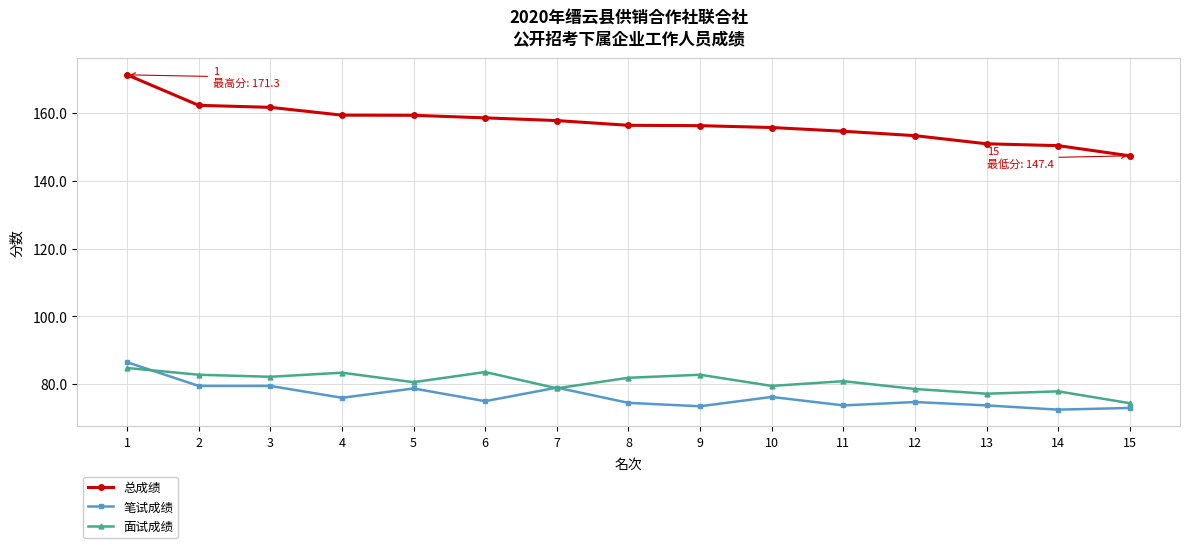

True or false: 面试成绩 has more than 0 interior local peaks.

True